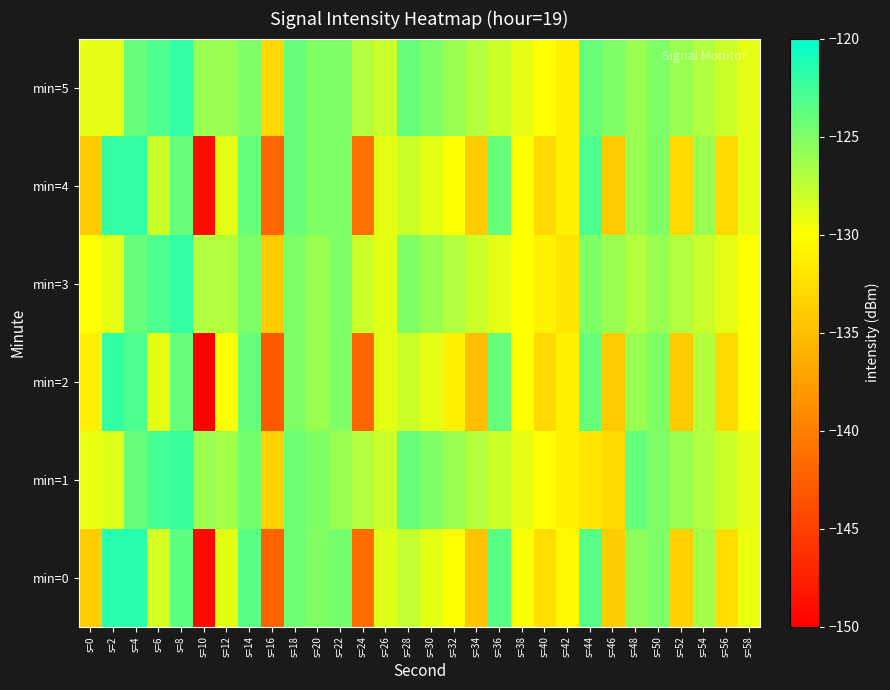

Reading left to right, extract all data points from this chart.

min=0: s=0=-133.8	s=2=-121.5	s=4=-121.6	s=6=-128.3	s=8=-123.6	s=10=-149.3	s=12=-129.0	s=14=-123.5	s=16=-142.2	s=18=-124.4	s=20=-125.1	s=22=-124.6	s=24=-141.4	s=26=-128.8	s=28=-127.6	s=30=-129.0	s=32=-130.1	s=34=-134.5	s=36=-123.5	s=38=-129.7	s=40=-132.6	s=42=-130.5	s=44=-123.5	s=46=-133.8	s=48=-125.6	s=50=-124.9	s=52=-133.5	s=54=-126.5	s=56=-132.6	s=58=-129.2
min=1: s=0=-129.1	s=2=-128.8	s=4=-124.1	s=6=-122.7	s=8=-122.2	s=10=-126.1	s=12=-126.3	s=14=-124.6	s=16=-133.5	s=18=-124.3	s=20=-125.0	s=22=-126.0	s=24=-127.0	s=26=-128.0	s=28=-124.0	s=30=-125.0	s=32=-126.0	s=34=-127.0	s=36=-128.0	s=38=-129.0	s=40=-130.0	s=42=-131.0	s=44=-132.0	s=46=-133.0	s=48=-124.0	s=50=-125.0	s=52=-126.0	s=54=-127.0	s=56=-128.0	s=58=-129.0
min=2: s=0=-131.0	s=2=-122.0	s=4=-123.0	s=6=-129.0	s=8=-124.0	s=10=-150.0	s=12=-130.0	s=14=-124.0	s=16=-143.0	s=18=-125.0	s=20=-126.0	s=22=-125.0	s=24=-142.0	s=26=-129.0	s=28=-128.0	s=30=-129.0	s=32=-131.0	s=34=-135.0	s=36=-124.0	s=38=-130.0	s=40=-133.0	s=42=-131.0	s=44=-124.0	s=46=-134.0	s=48=-126.0	s=50=-125.0	s=52=-134.0	s=54=-127.0	s=56=-133.0	s=58=-130.0
min=3: s=0=-130.0	s=2=-129.0	s=4=-124.0	s=6=-123.0	s=8=-122.0	s=10=-127.0	s=12=-127.0	s=14=-125.0	s=16=-134.0	s=18=-125.0	s=20=-126.0	s=22=-125.0	s=24=-128.0	s=26=-129.0	s=28=-125.0	s=30=-126.0	s=32=-127.0	s=34=-128.0	s=36=-129.0	s=38=-130.0	s=40=-131.0	s=42=-132.0	s=44=-125.0	s=46=-126.0	s=48=-127.0	s=50=-126.0	s=52=-127.0	s=54=-128.0	s=56=-129.0	s=58=-130.0
min=4: s=0=-134.0	s=2=-122.0	s=4=-122.0	s=6=-128.0	s=8=-124.0	s=10=-149.0	s=12=-129.0	s=14=-124.0	s=16=-142.0	s=18=-124.0	s=20=-125.0	s=22=-125.0	s=24=-141.0	s=26=-129.0	s=28=-128.0	s=30=-129.0	s=32=-130.0	s=34=-134.0	s=36=-124.0	s=38=-130.0	s=40=-133.0	s=42=-131.0	s=44=-123.0	s=46=-134.0	s=48=-126.0	s=50=-125.0	s=52=-133.0	s=54=-126.0	s=56=-133.0	s=58=-129.0
min=5: s=0=-129.0	s=2=-129.0	s=4=-124.0	s=6=-123.0	s=8=-122.0	s=10=-126.0	s=12=-126.0	s=14=-125.0	s=16=-133.0	s=18=-124.0	s=20=-125.0	s=22=-125.0	s=24=-127.0	s=26=-128.0	s=28=-124.0	s=30=-125.0	s=32=-126.0	s=34=-127.0	s=36=-128.0	s=38=-129.0	s=40=-130.0	s=42=-131.0	s=44=-124.0	s=46=-125.0	s=48=-126.0	s=50=-125.0	s=52=-126.0	s=54=-127.0	s=56=-128.0	s=58=-129.0